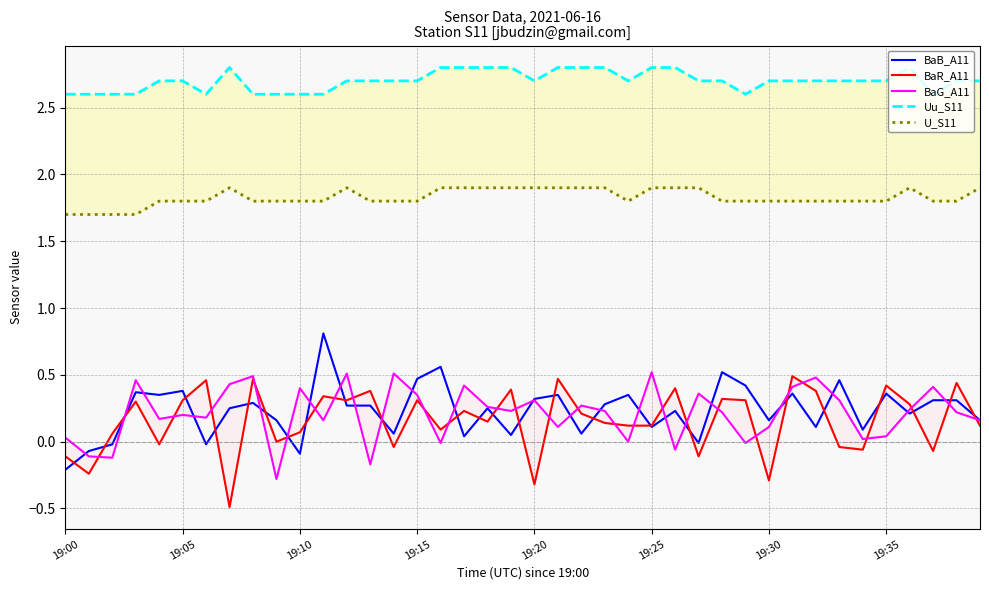

True or false: BaR_A11 has a value of 0.2 at 29.

False